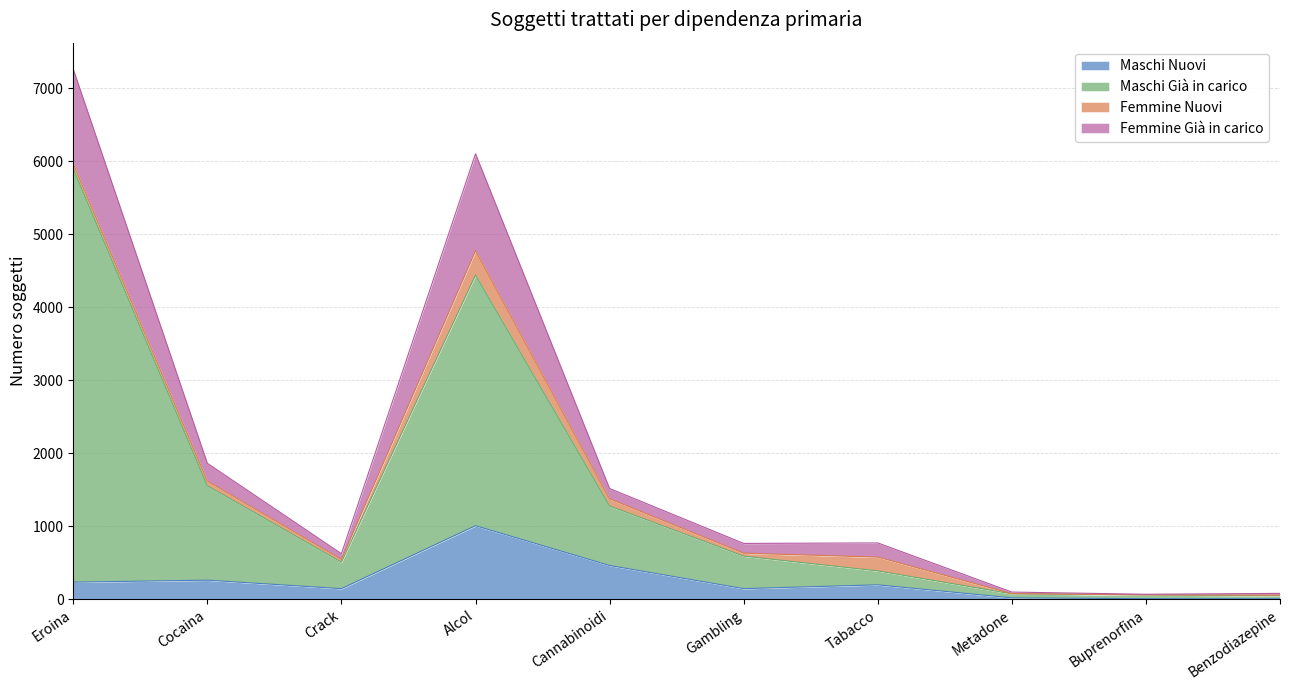

What is the maximum value for Maschi Nuovi?

1008